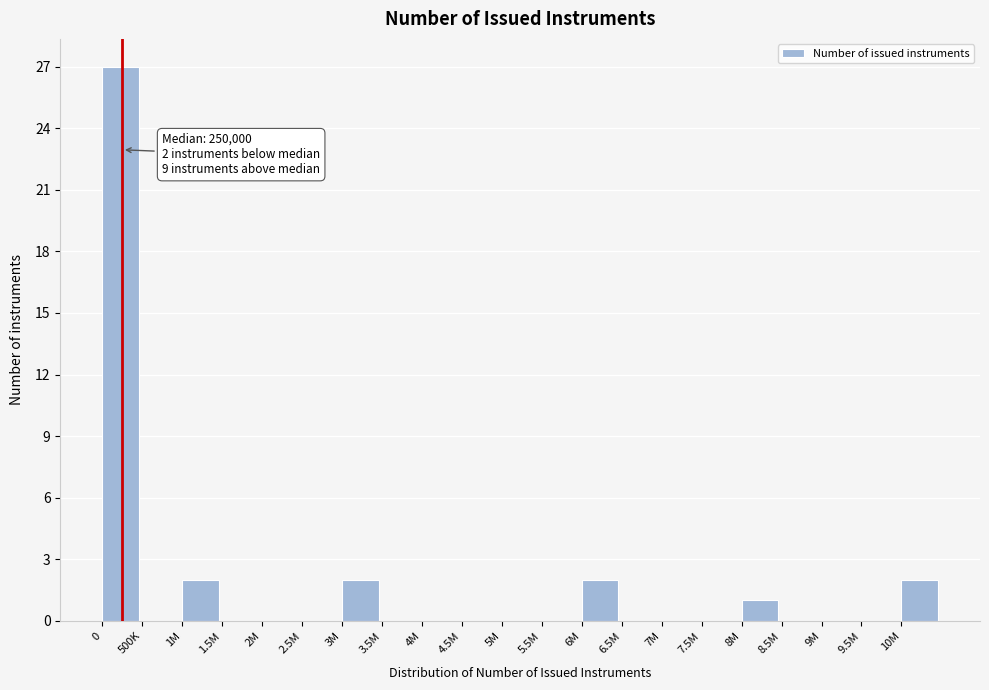

Reading left to right, list all the values displayed in this chart.

0=27	500K=0	1M=2	1.5M=0	2M=0	2.5M=0	3M=2	3.5M=0	4M=0	4.5M=0	5M=0	5.5M=0	6M=2	6.5M=0	7M=0	7.5M=0	8M=1	8.5M=0	9M=0	9.5M=0	10M=2